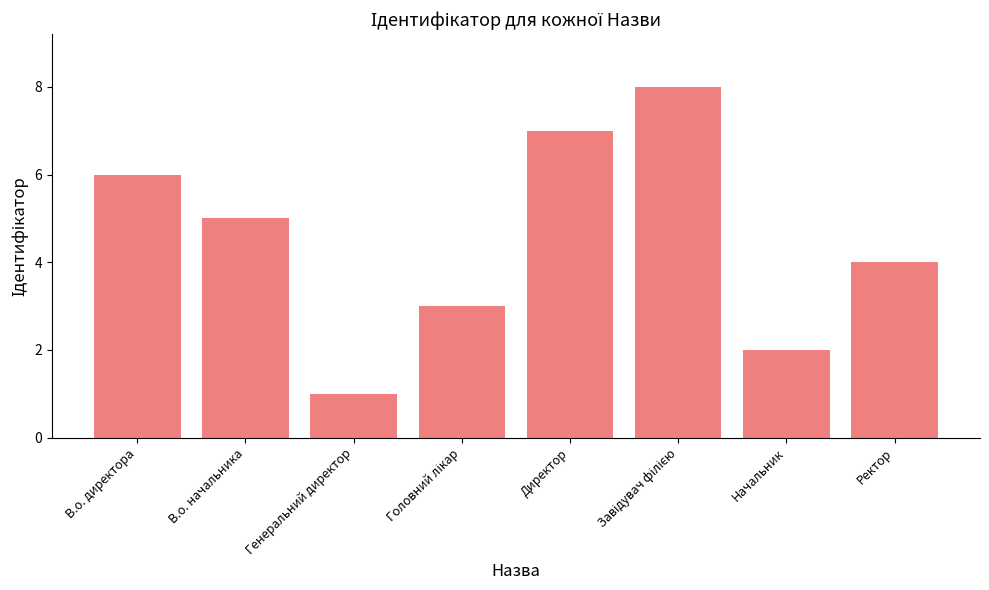

Reading left to right, transcribe all the data shown in this chart.

6	5	1	3	7	8	2	4